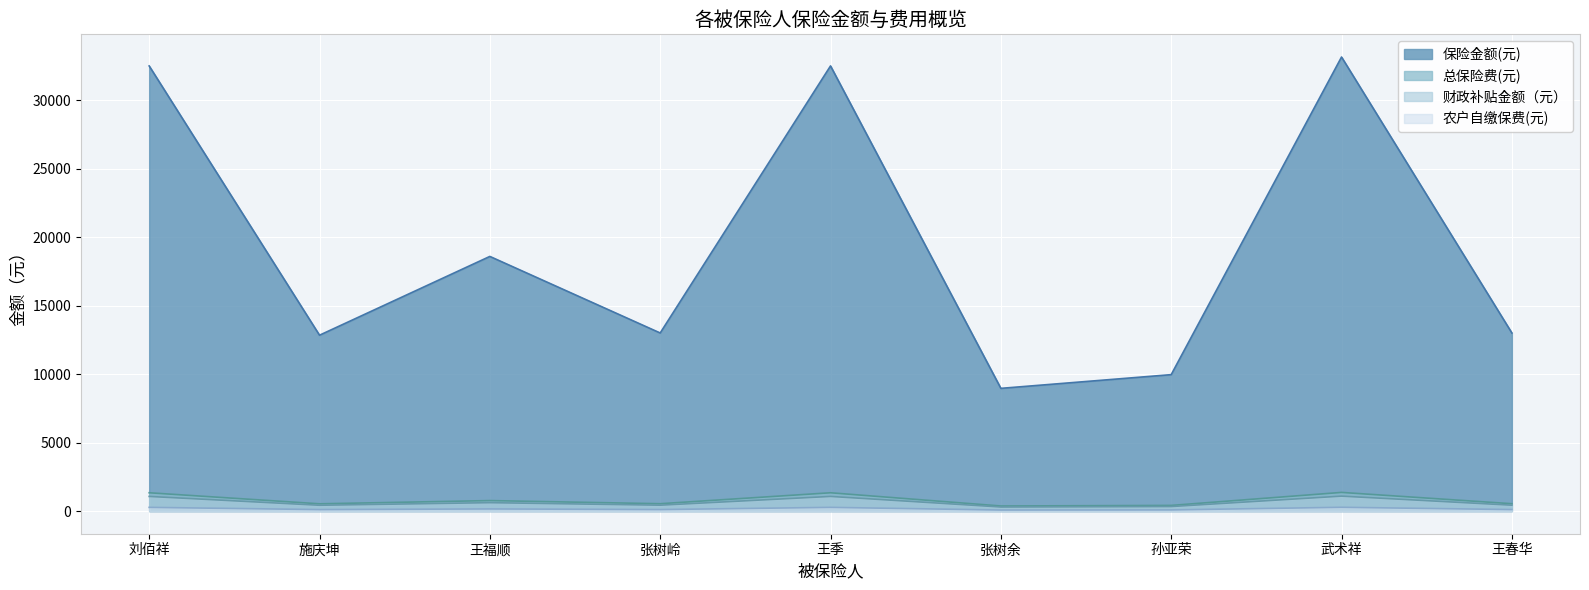

List the labels in order of 农户自缴保费(元) value, smallest first.

张树余, 孙亚荣, 施庆坤, 张树岭, 王春华, 王福顺, 刘佰祥, 王季, 武术祥